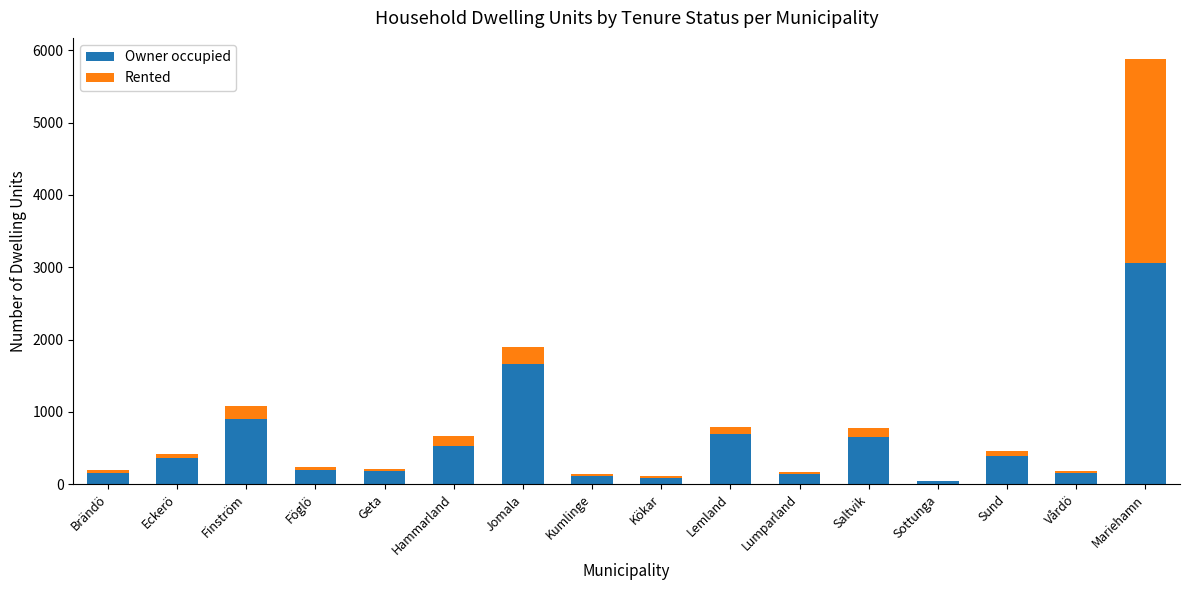

What is the sum of all Owner occupied values?

9330